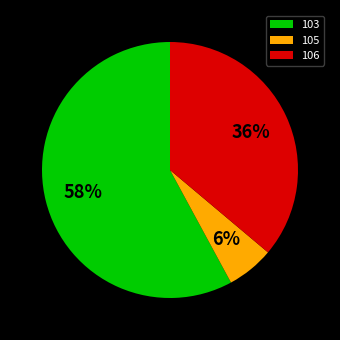

To the nearest percent, what portion does 106 represent?

36%